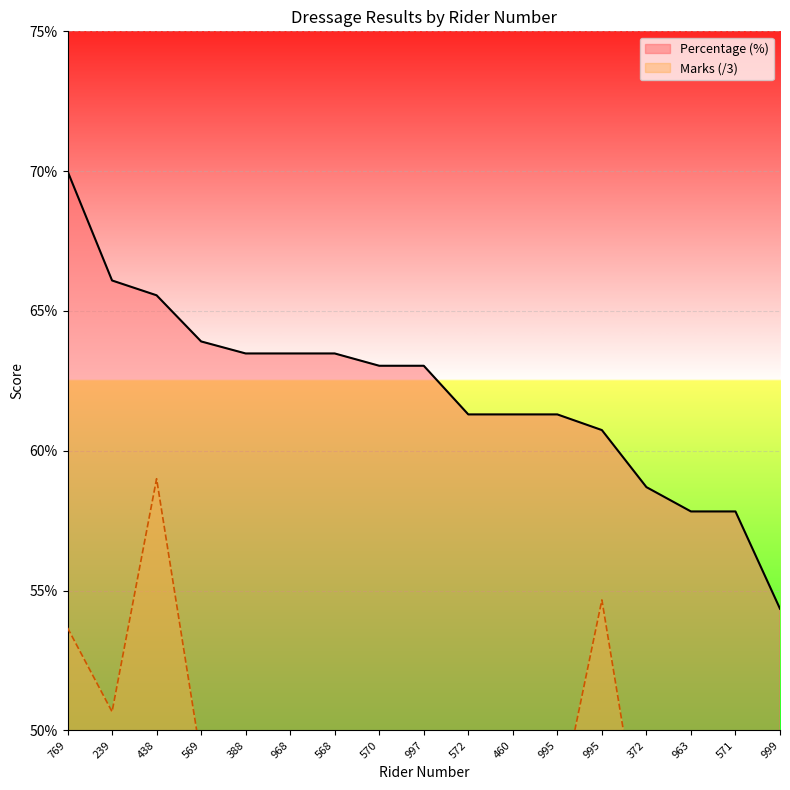

Which series has the widest spread of values?

Marks